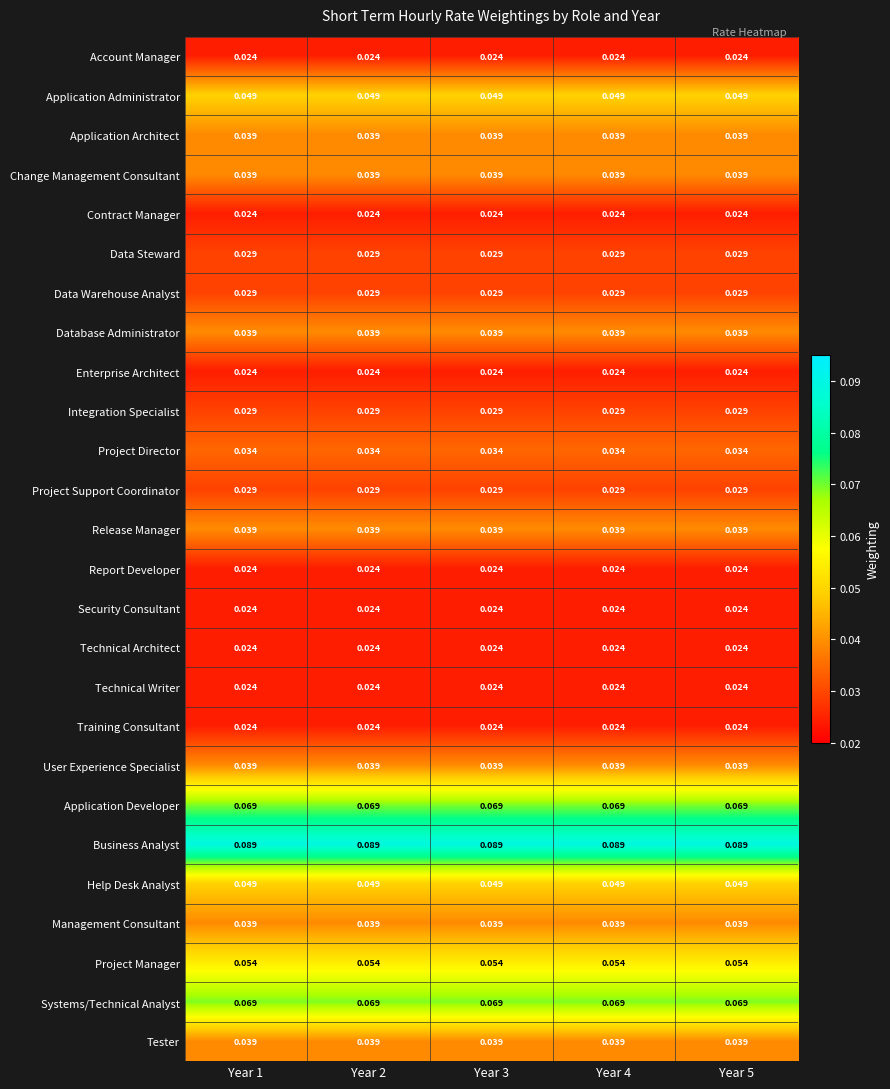

Is the value of Tester at Year 5 greater than the value of Technical Architect at Year 1?

Yes